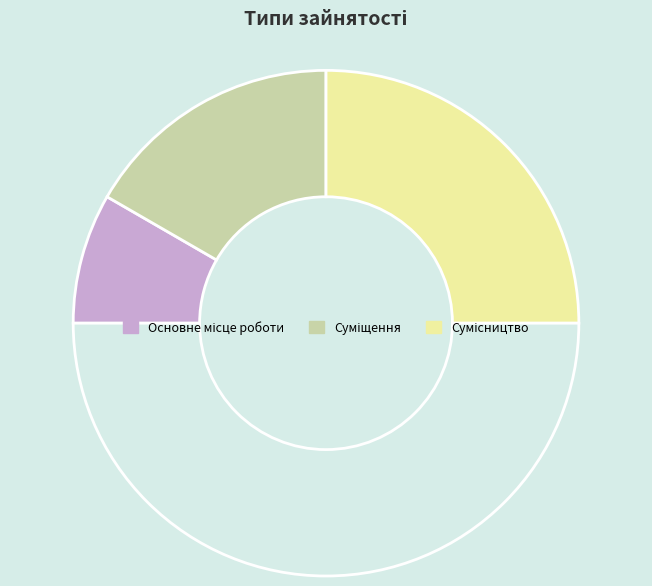

How many segments does this pie chart have?

4